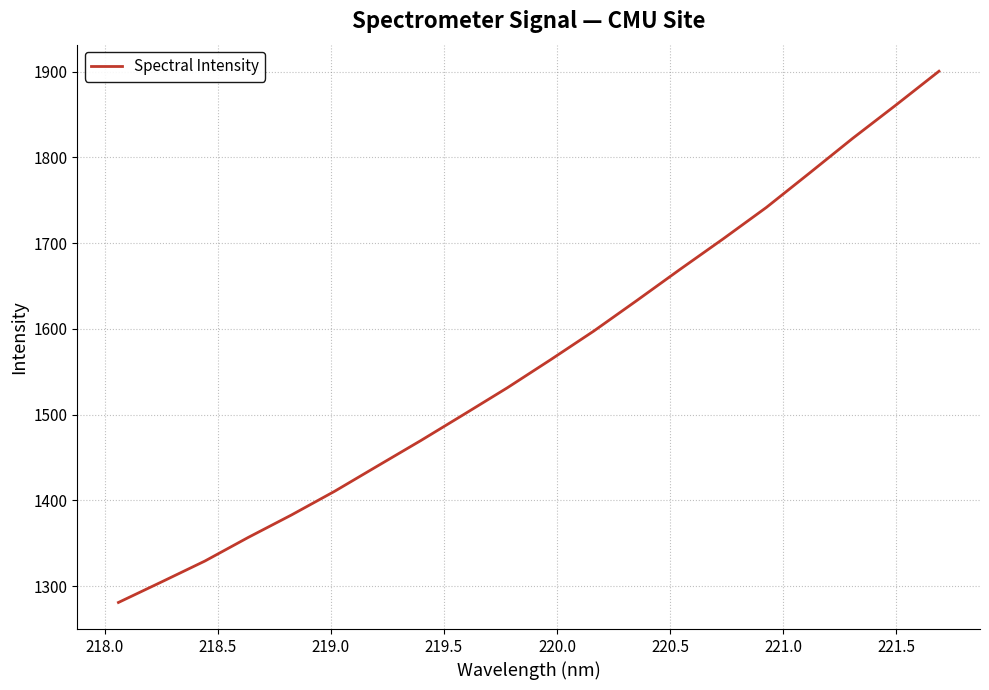

True or false: there are more than 1 points higher than both neighbors.

False